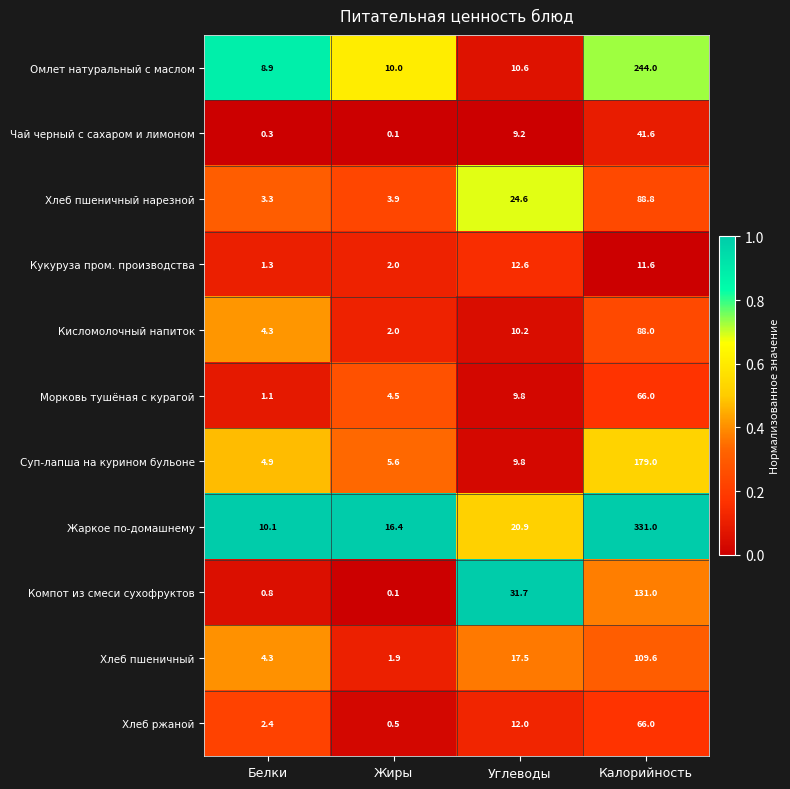

What is the sum of the Хлеб ржаной values at Углеводы and Калорийность?

78.0